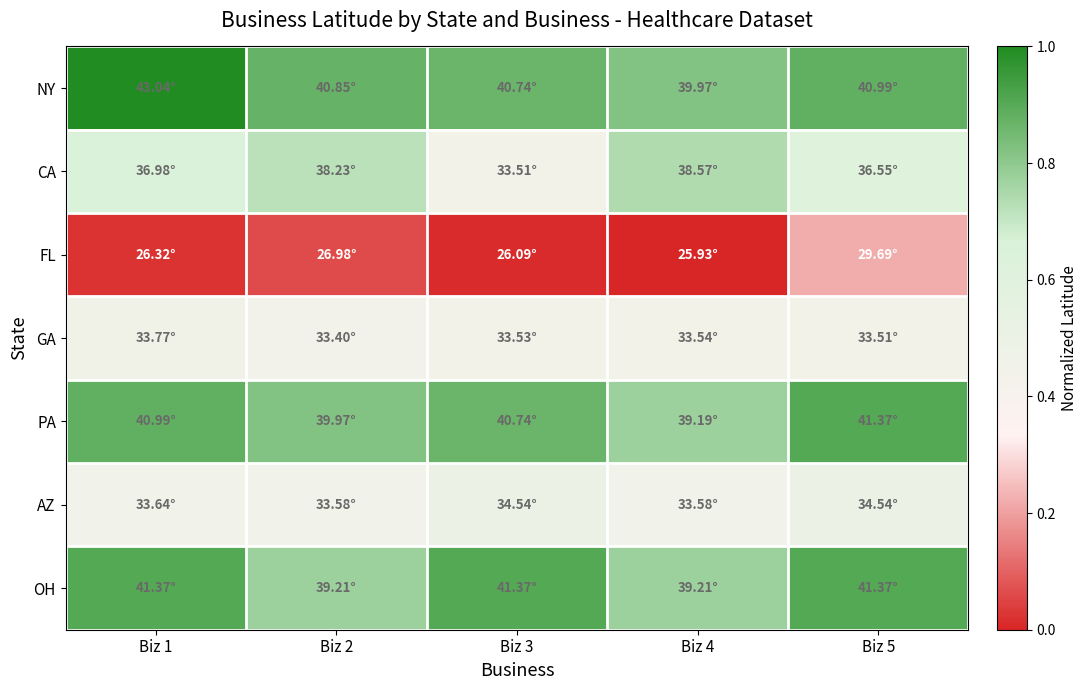

Rank the series at Biz 5 from highest to lowest value.

PA, OH, NY, CA, AZ, GA, FL